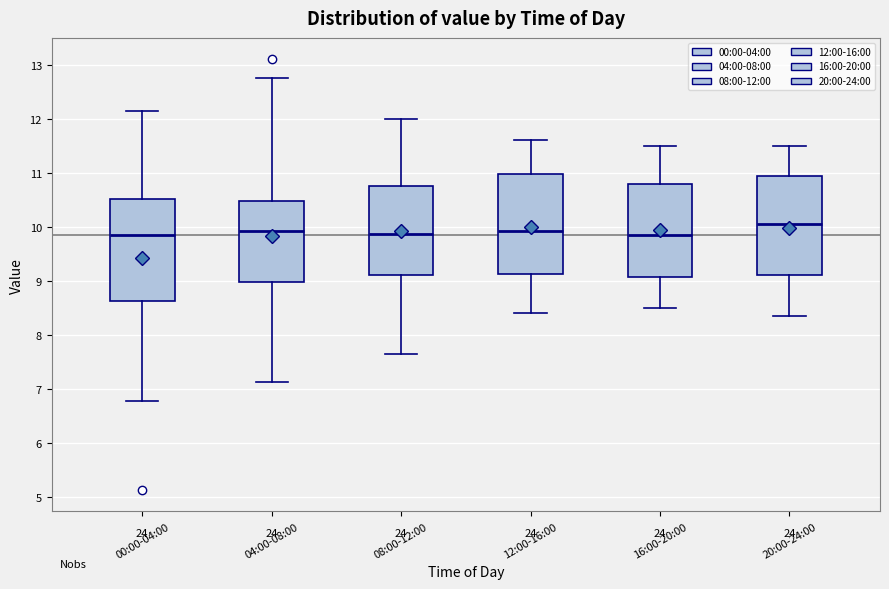

Where does the upper whisker of the box for 04:00-08:00 end on the y-axis? The values are not printed on the chart, so give them approximately, as read against the axis.

12.8